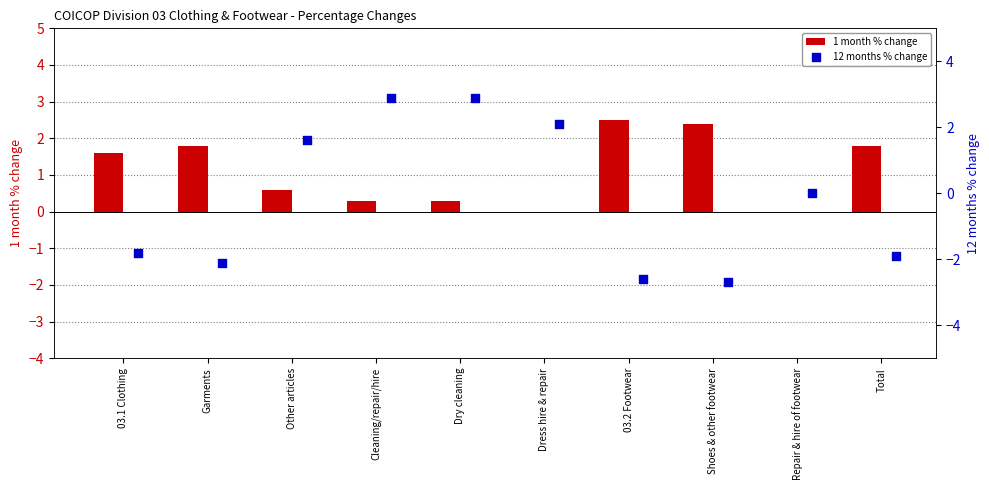

Which series has the largest Y range (max minus min)?

12 months % change